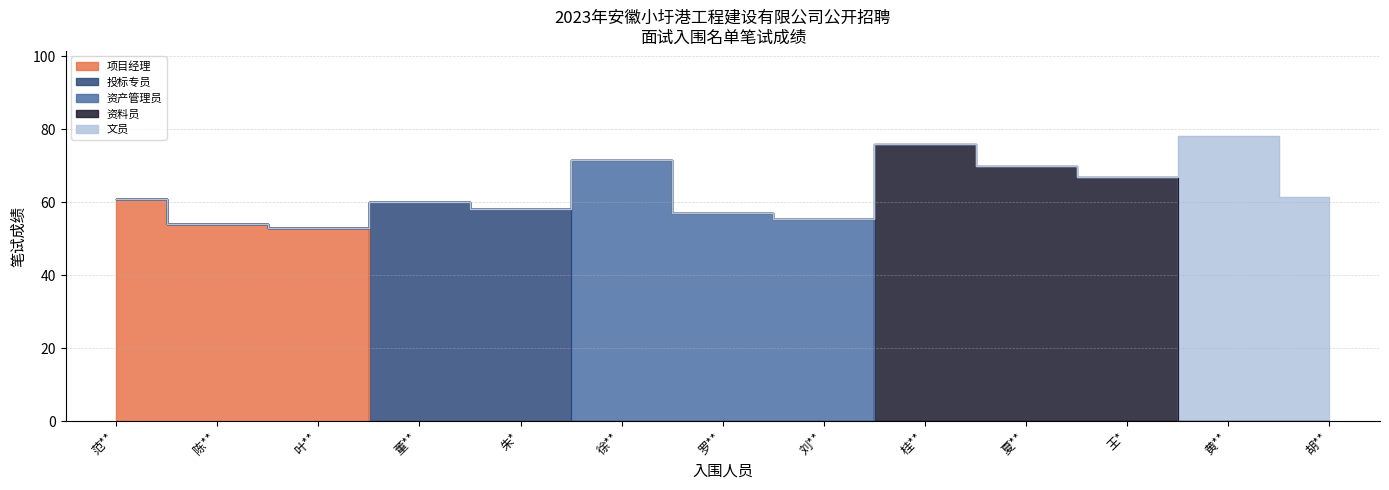

What is the sum of all values?

822.5